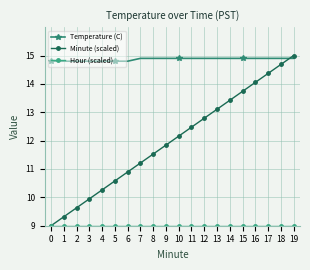

At how many categories does at least one series exceed 12?

20